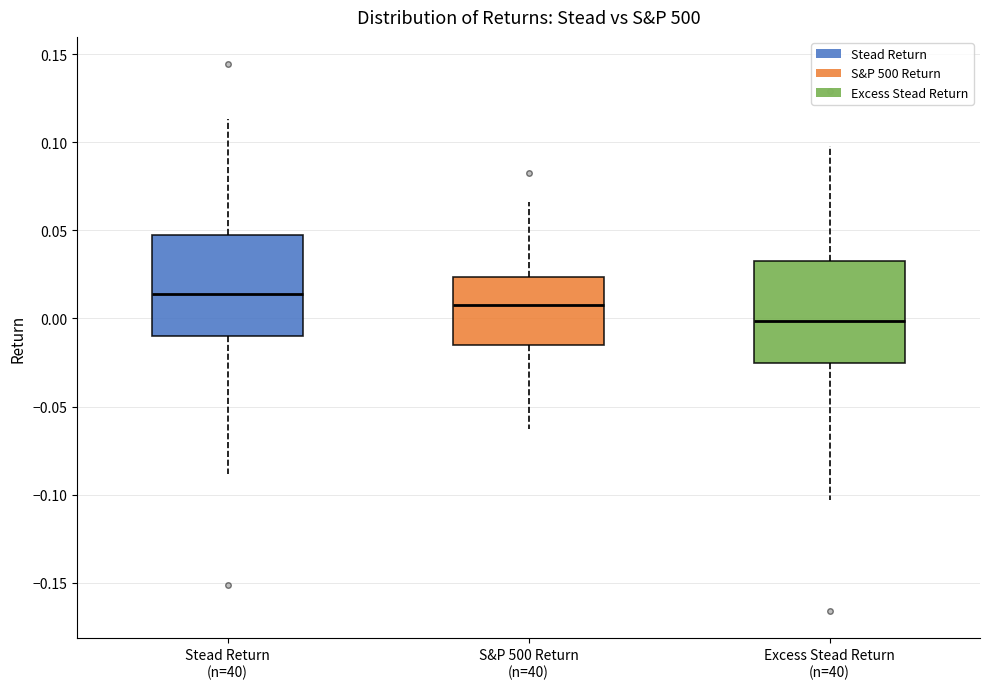

Where is the upper edge of the box for S&P 500 Return (n=40) on the y-axis? The values are not printed on the chart, so give them approximately, as read against the axis.

0.025